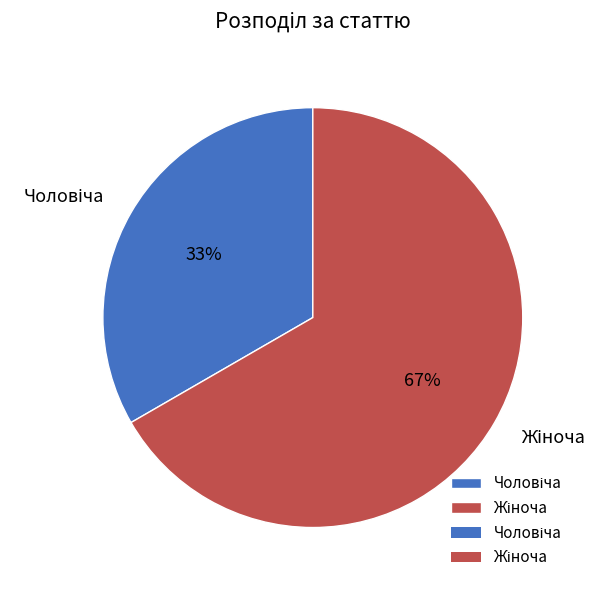

To the nearest percent, what is the average slice percentage?

50%